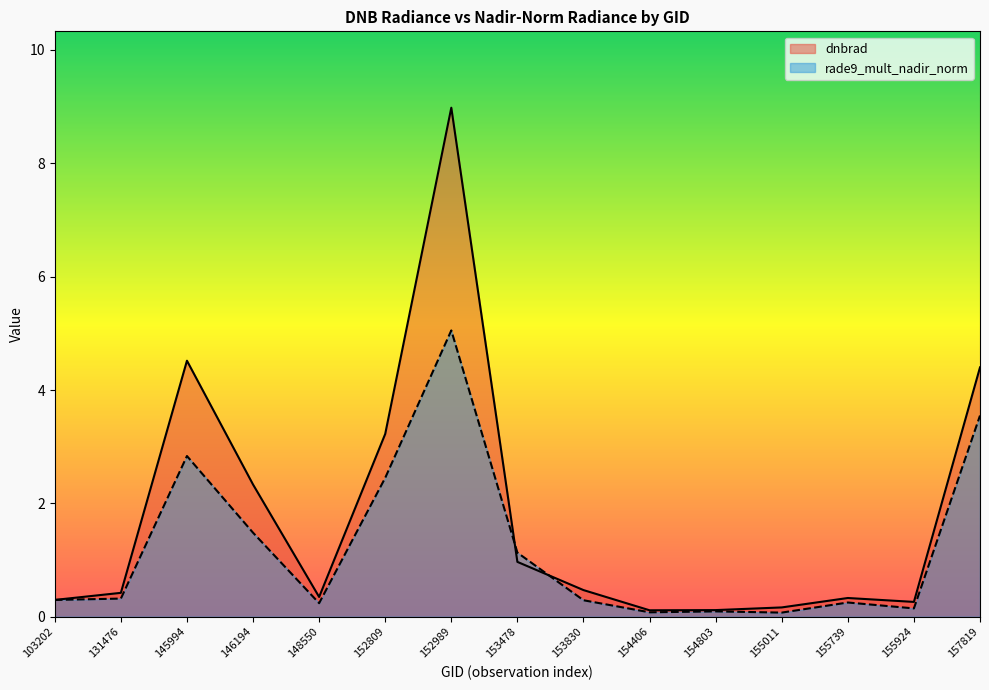

Between 131476 and 152989, which series saw the biggest shift?

dnbrad